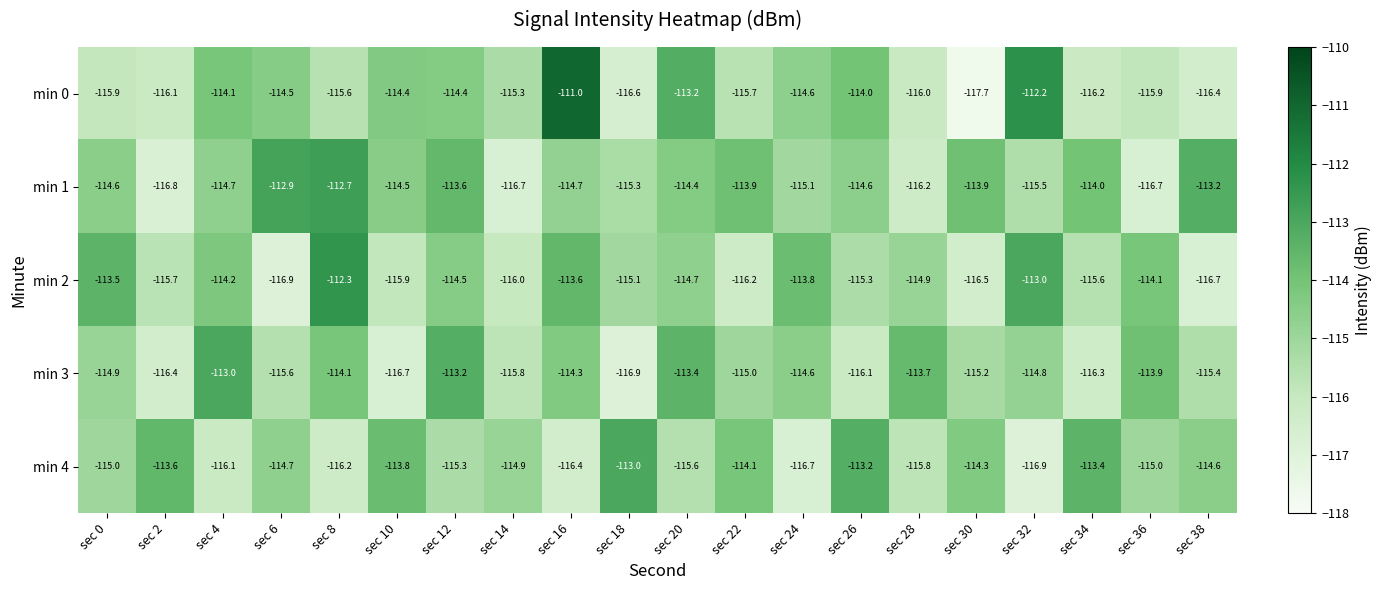

What is the greatest value displayed?

-111.0